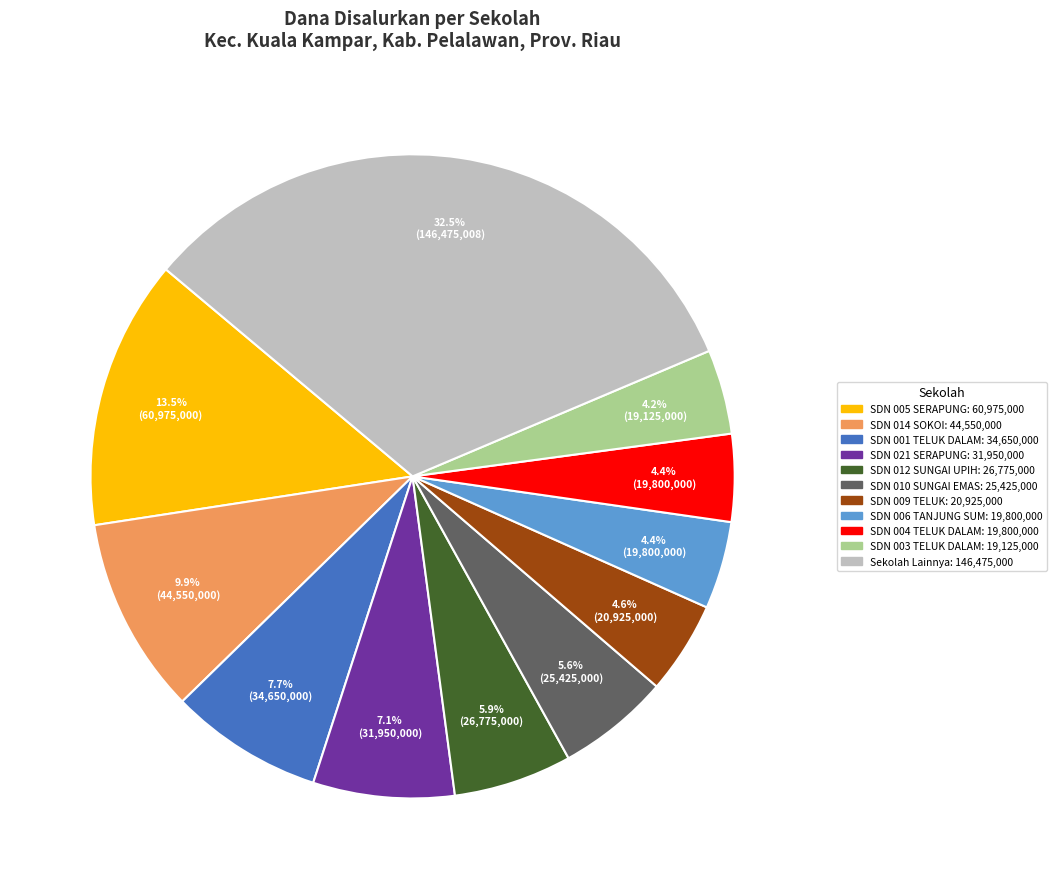

How many segments does this pie chart have?

11